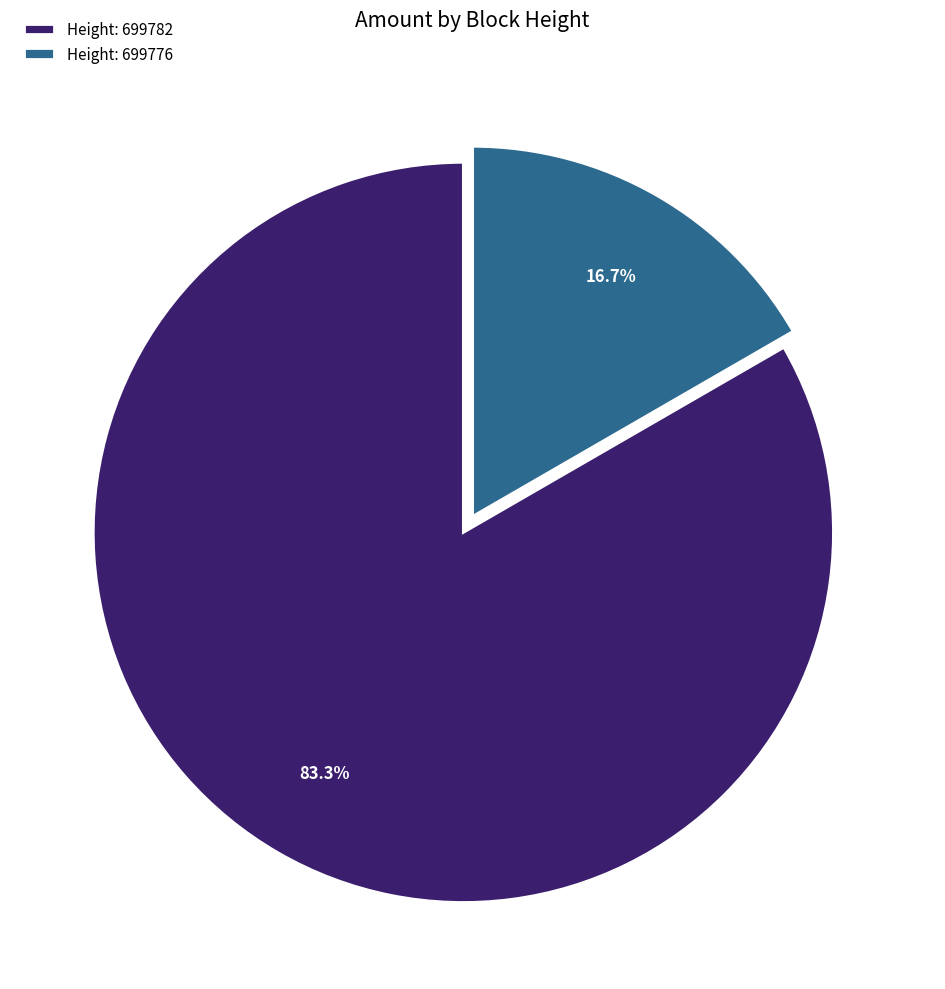

Rank the categories by value from lowest to highest.

Height: 699776, Height: 699782